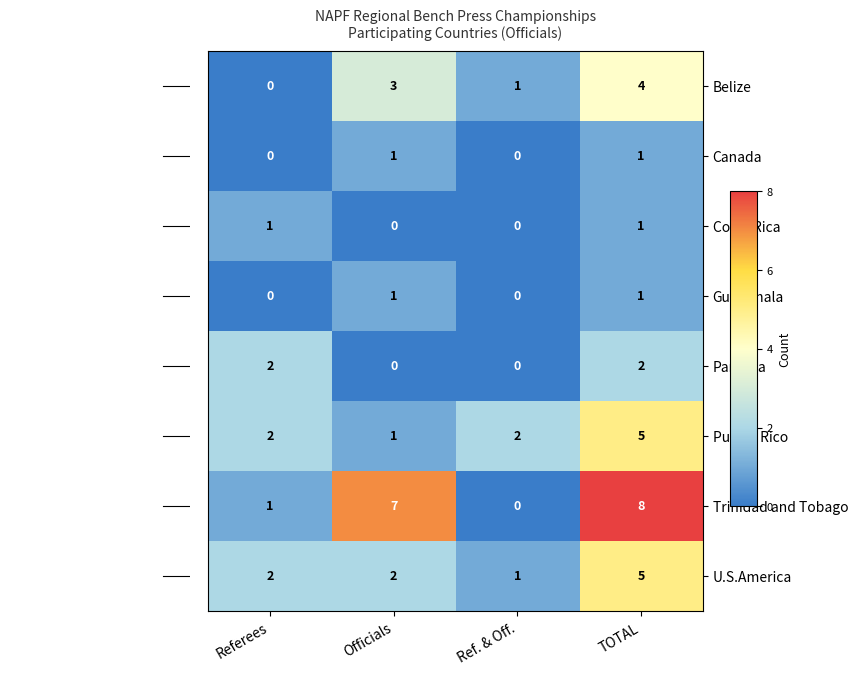

What is the difference between the maximum and minimum values in the U.S.America series?

4